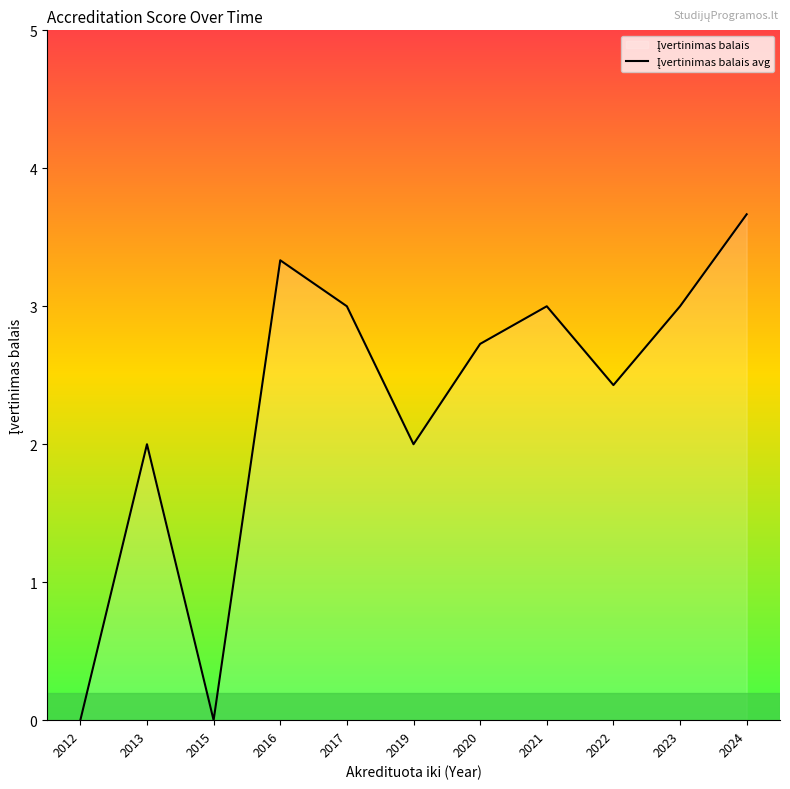

At which label does the data first exceed 2?

2016